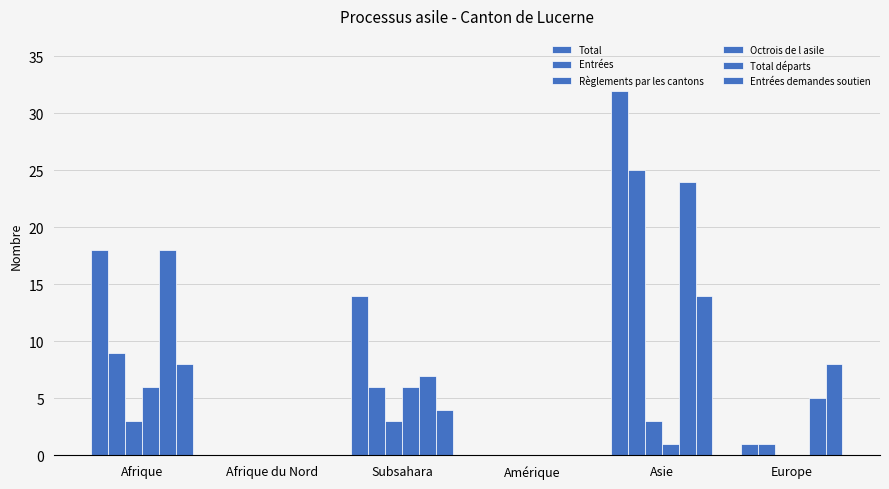

The Total series shows 1 at Europe. True or false?

True